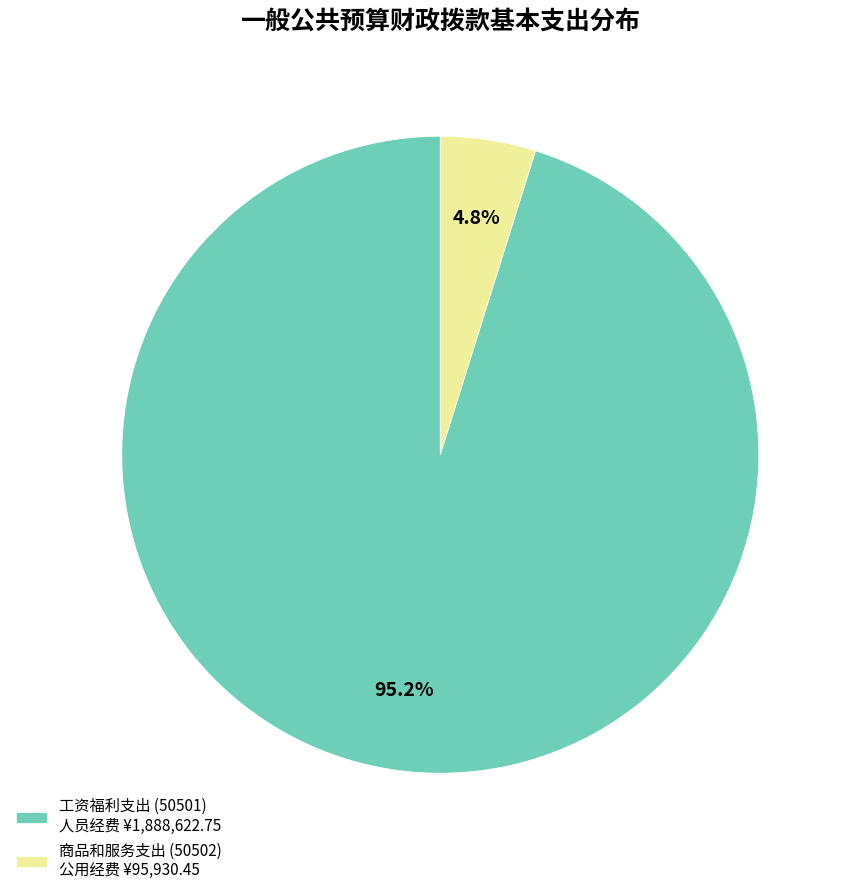

Between 工资福利支出 (50501) and 商品和服务支出 (50502), which is larger?

工资福利支出 (50501)